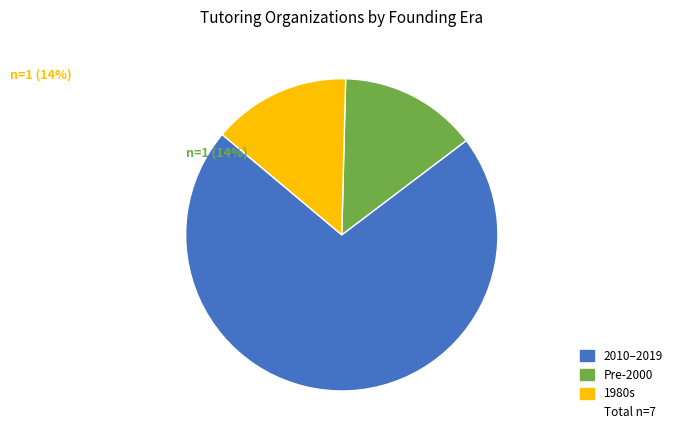

Does any single category account for the majority?

Yes